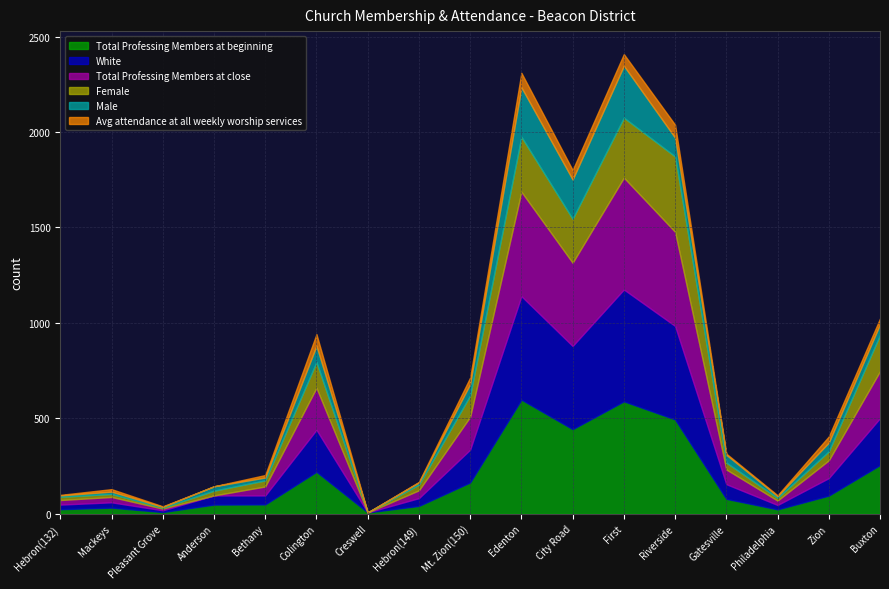

What are all the series names shown in the legend?

Total Professing Members at beginning, White, Total Professing Members at close, Female, Male, Avg attendance at all weekly worship services